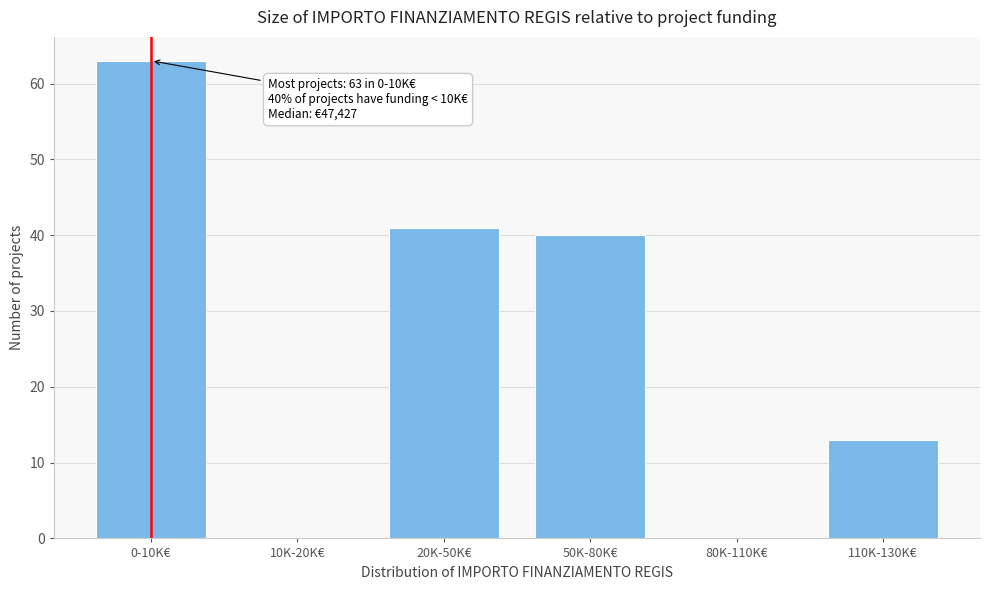

Reading left to right, list all the values displayed in this chart.

0-10K€=63	10K-20K€=0	20K-50K€=41	50K-80K€=40	80K-110K€=0	110K-130K€=13